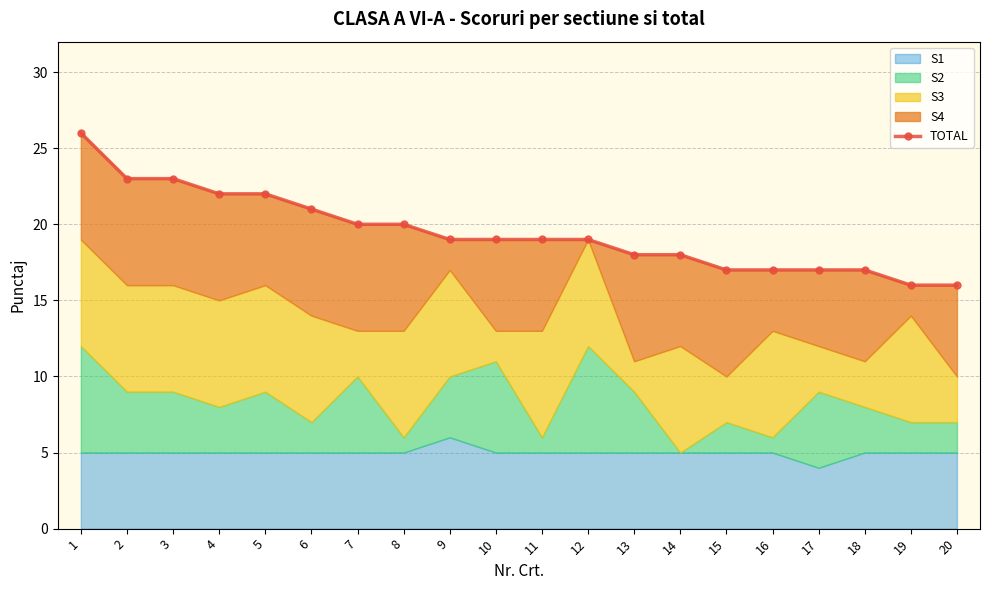

What is the ratio of the value at 13 to the value at 6?

0.9